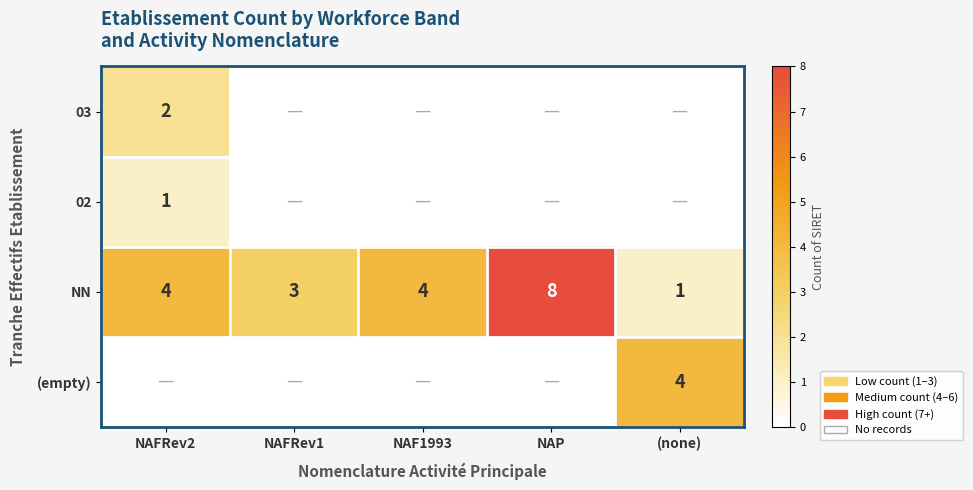

What is the total value across all series at NAF1993?

4